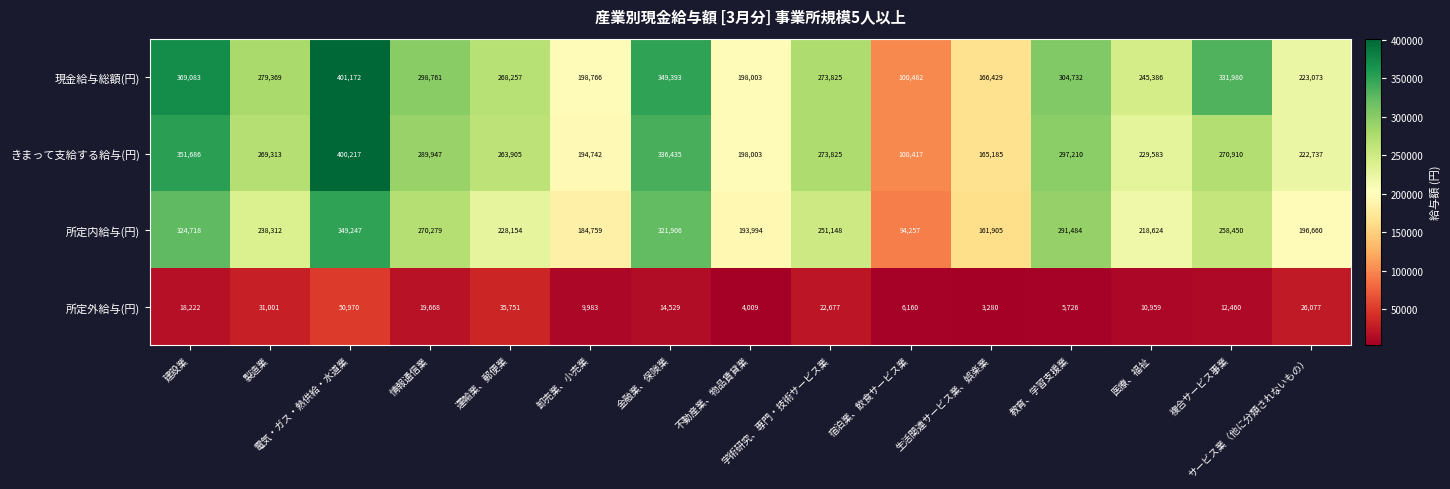

Which label corresponds to the largest value in the chart?

電気・ガス・熱供給・水道業